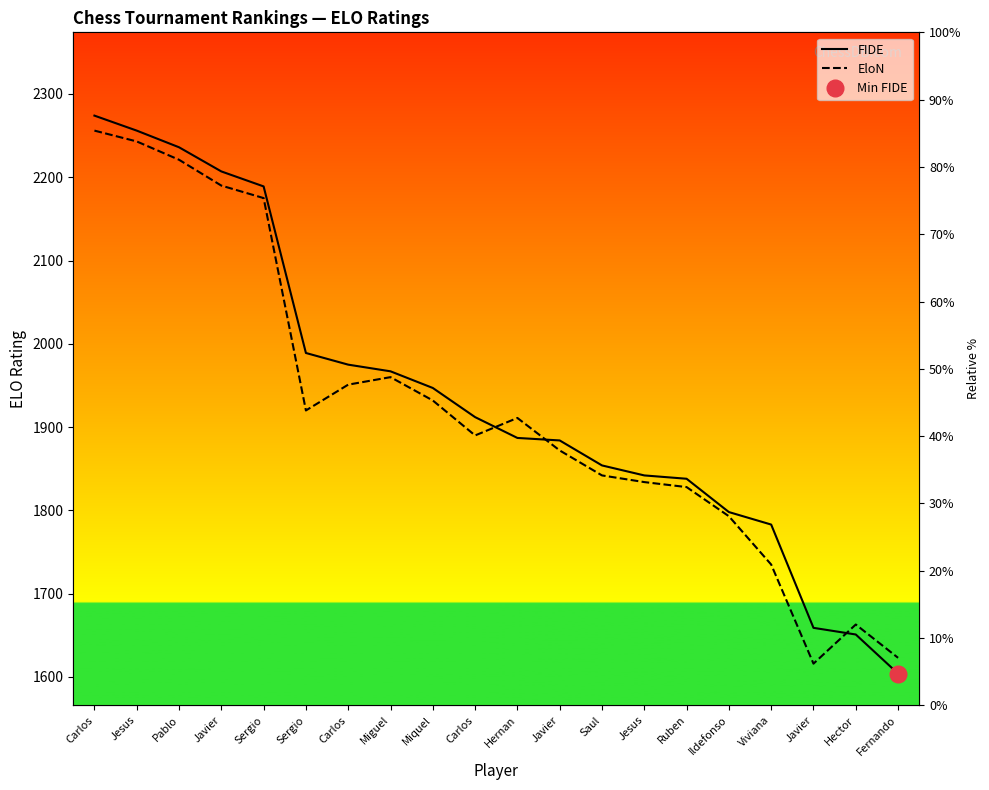

At how many categories does at least one series exceed 1905?

11